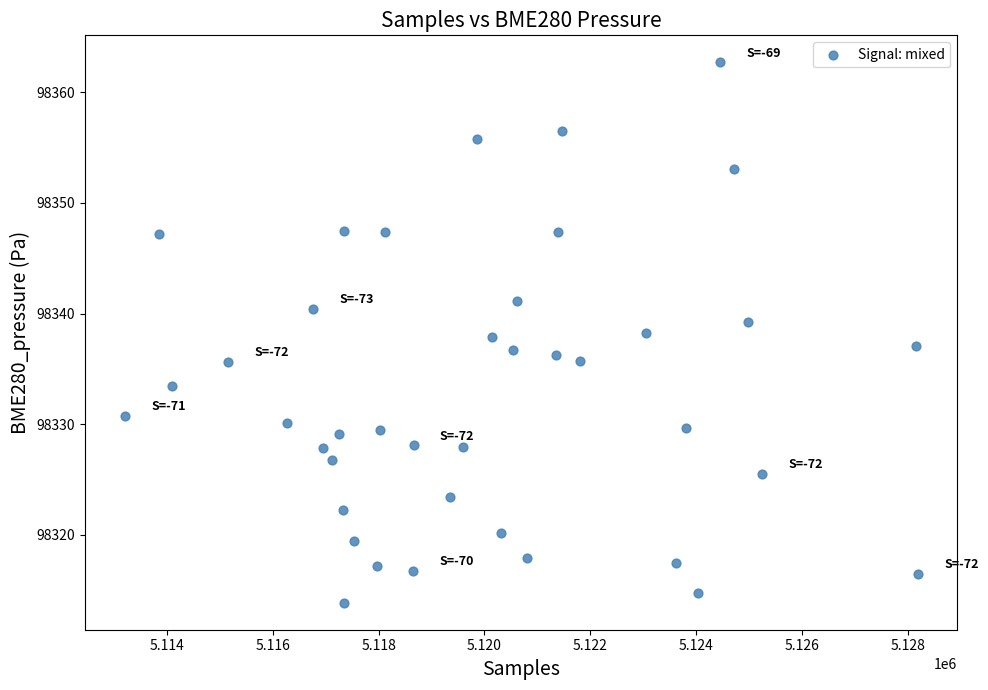

What is the range of X values (max minus min)?

14983.0